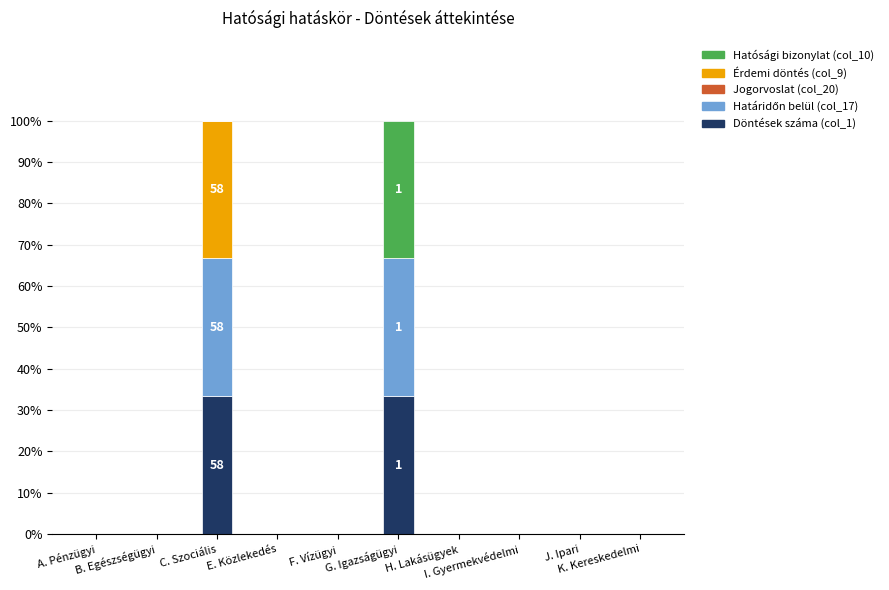

Count the number of categories in the chart.

10